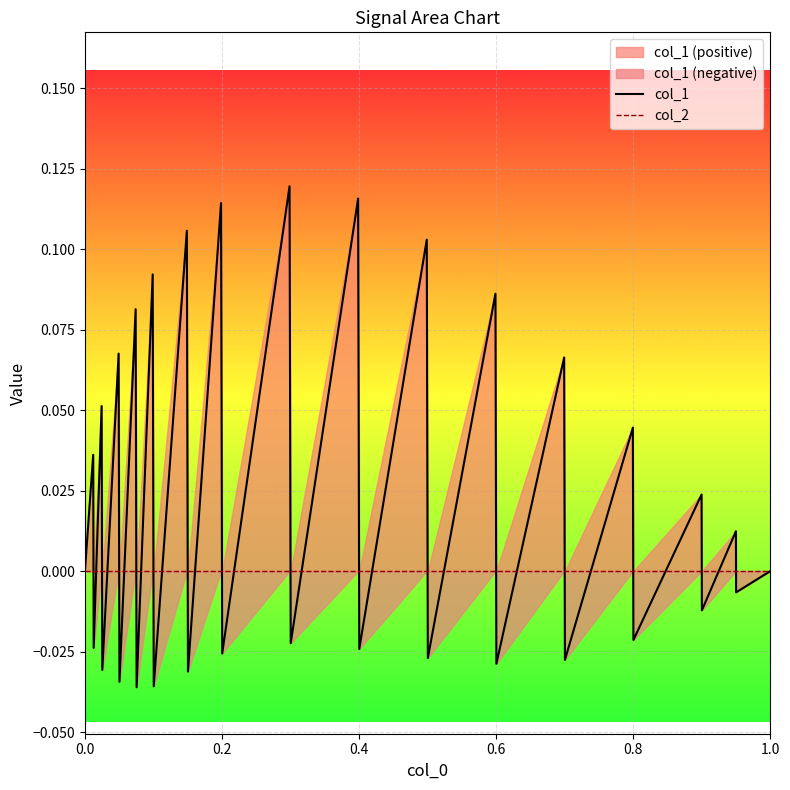

How many categories are shown in the chart?

32